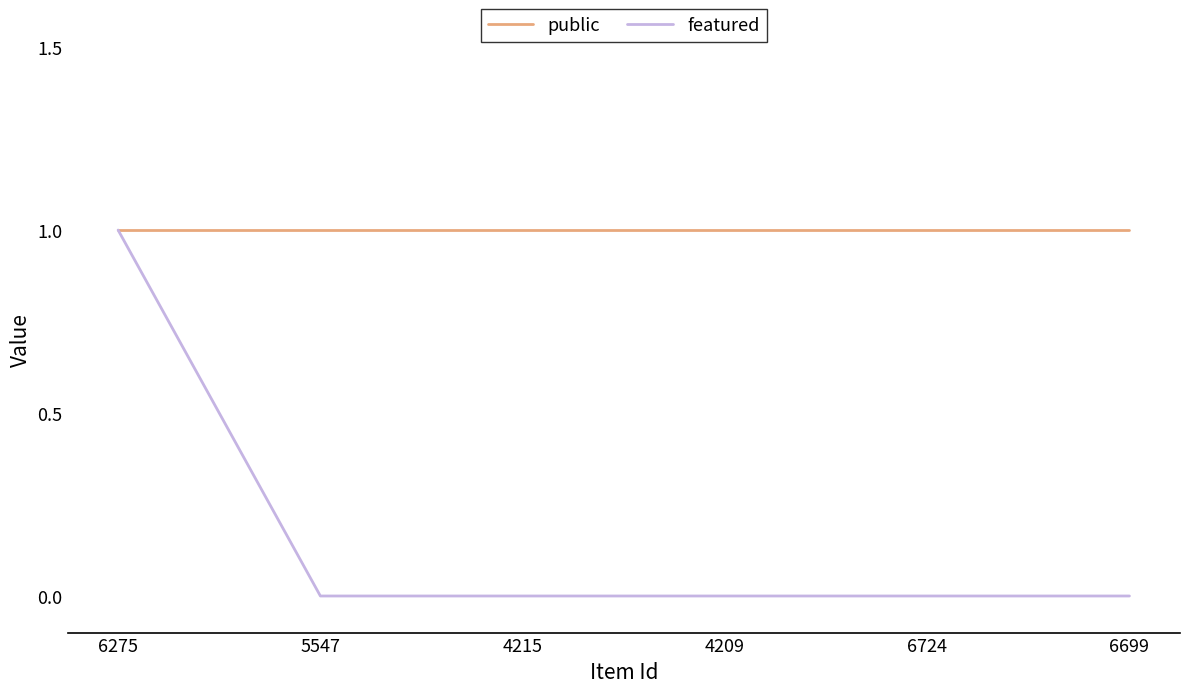

True or false: featured has a value of -1 at 6699.

False